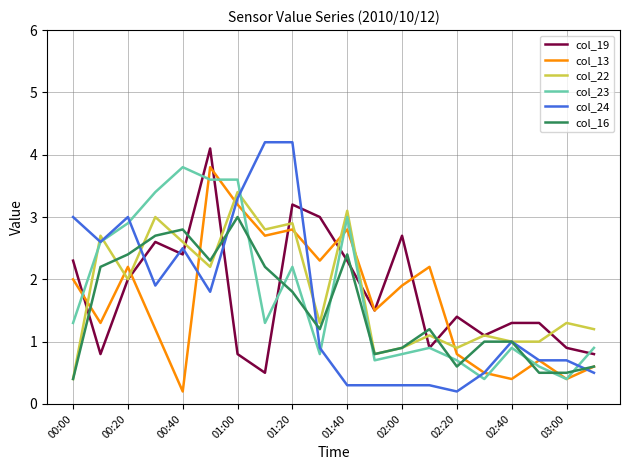

Which series has the largest range (max minus min)?

col_24